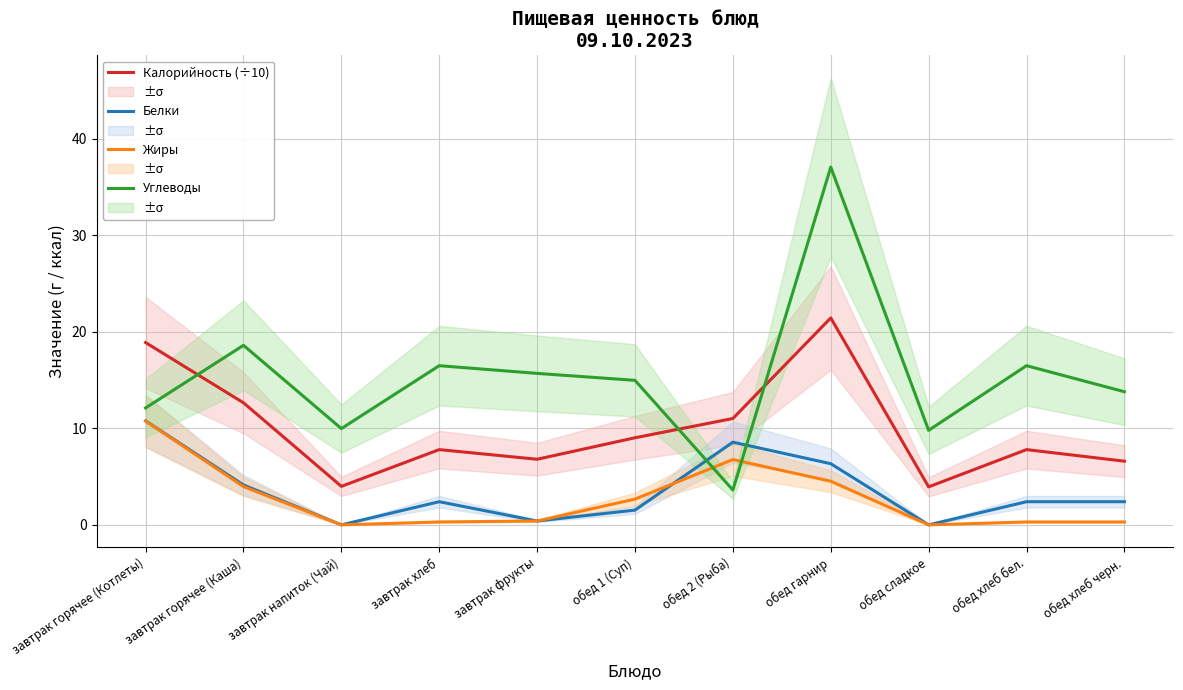

What is the sum of the Калорийность (÷10) values at обед хлеб черн. and завтрак хлеб?

14.4